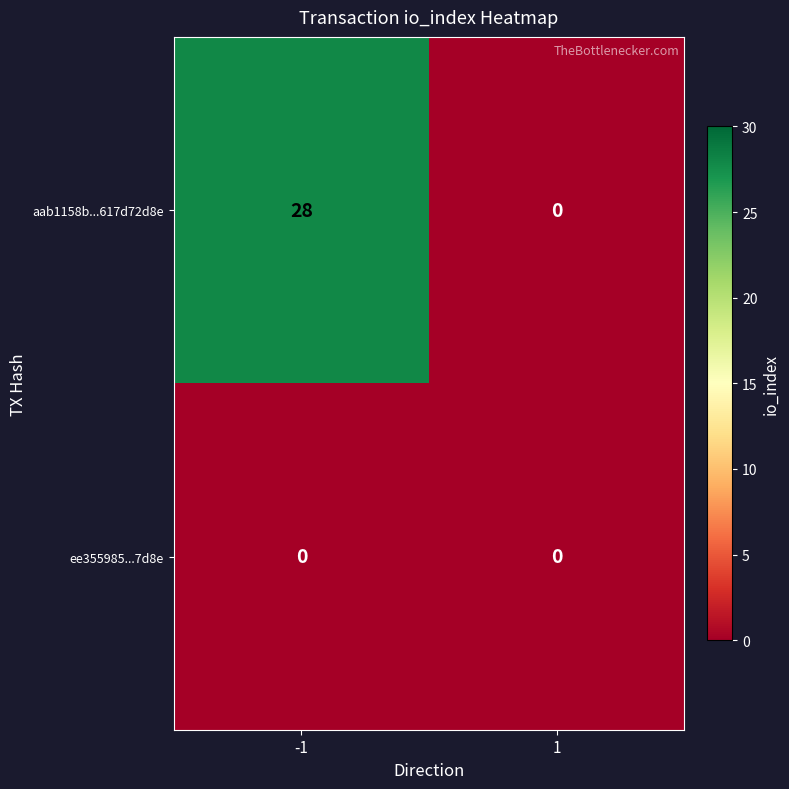

At -1, list the series in order from largest to smallest.

aab1158b...617d72d8e, ee355985...7d8e